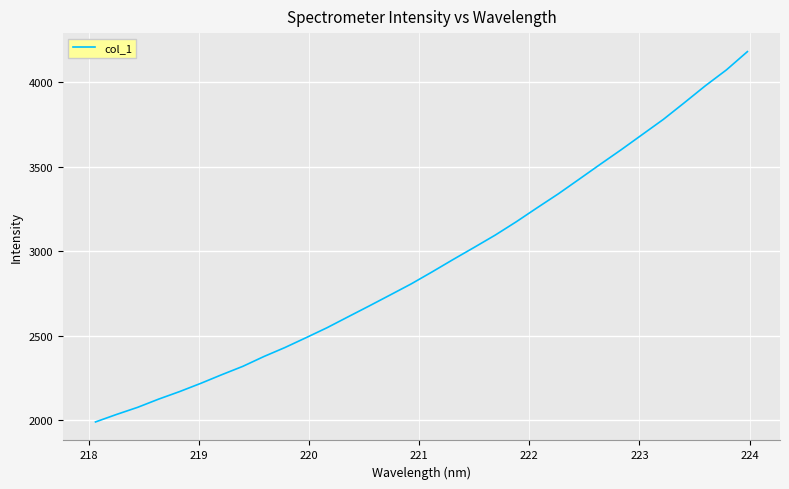

What is the greatest value displayed?

4180.3